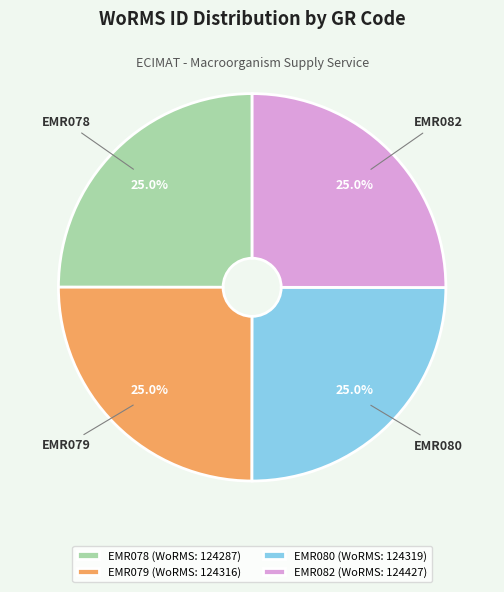

Does EMR080 account for over 50% of the chart?

No